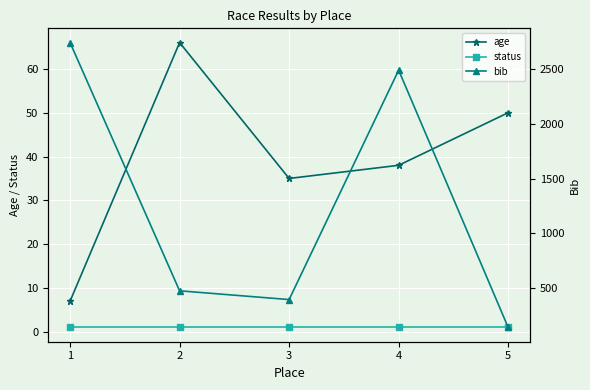

Which series has the largest range (max minus min)?

bib